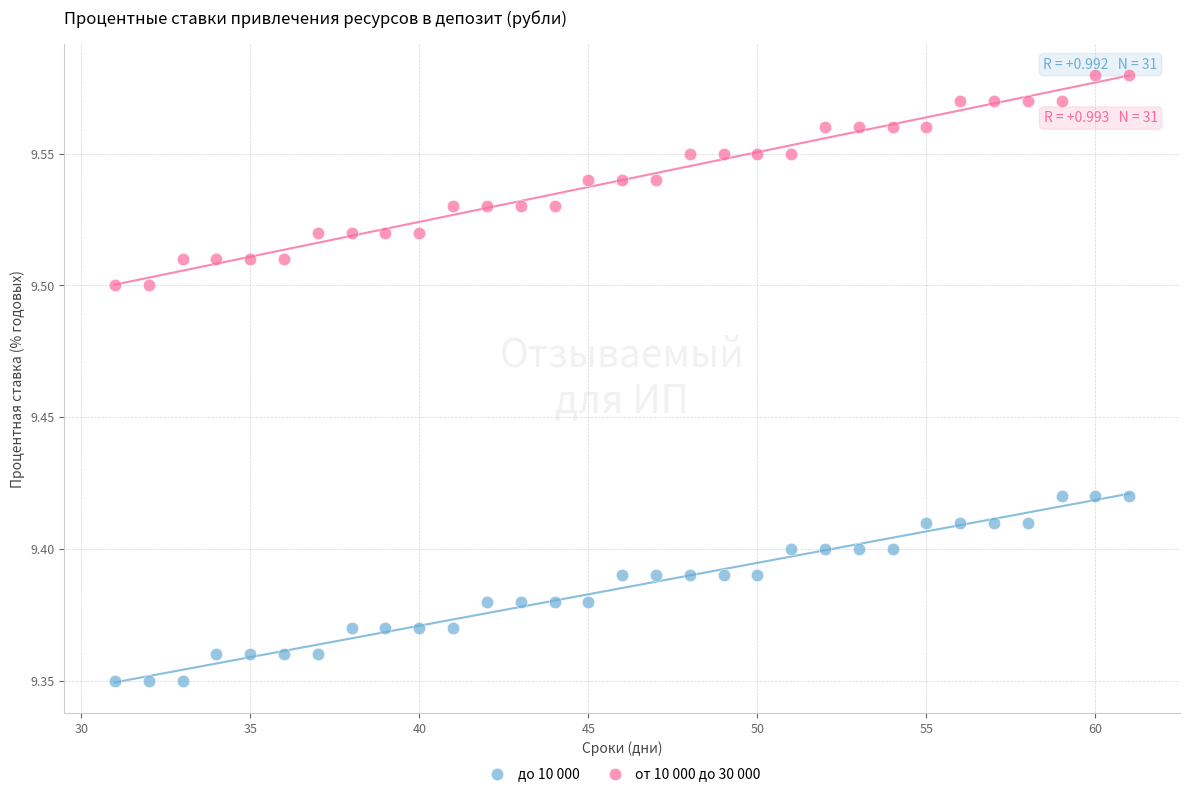

Across all data points, what is the range of X values (max minus min)?

30.0